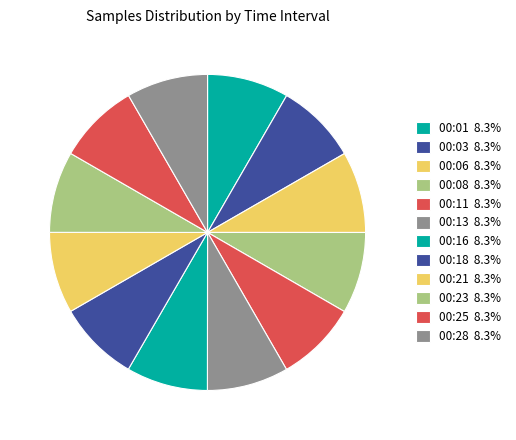

What is the ratio of the value at 00:23 to the value at 00:08?

1.0